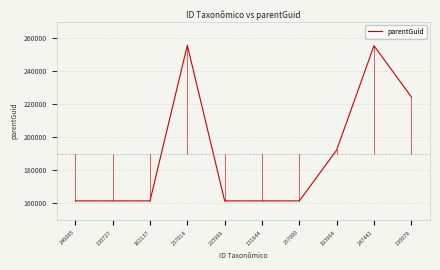

Does the chart have visible grid lines?

Yes